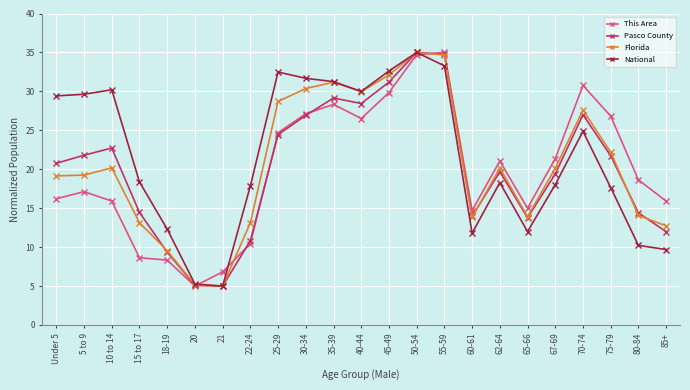

Is it true that Pasco County equals 8.3 at 20?

False